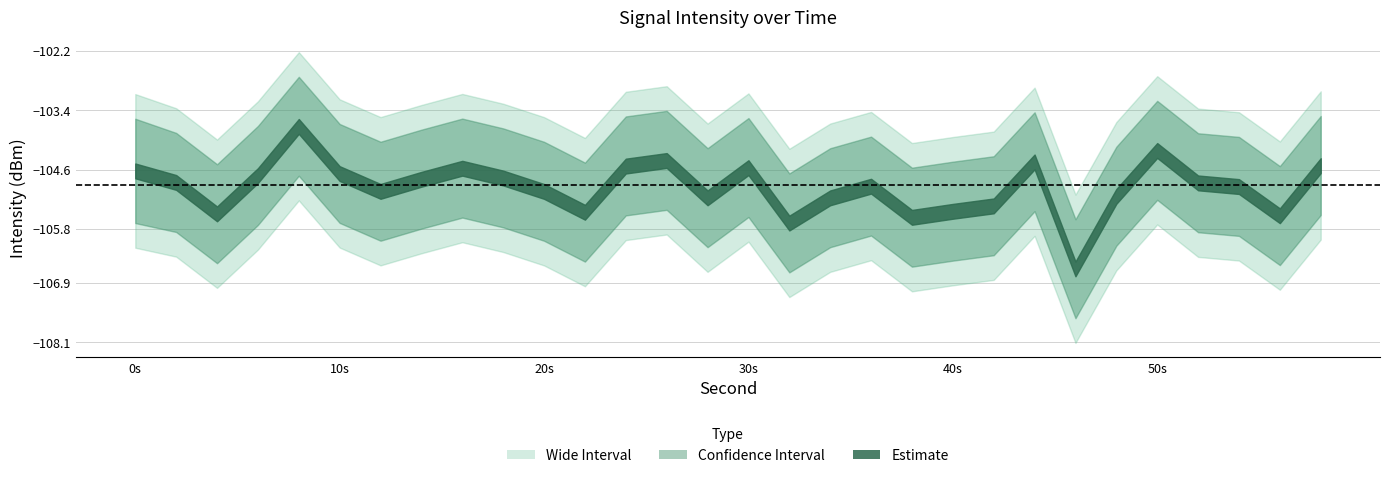

Does the chart display data point markers on the line(s)?

No